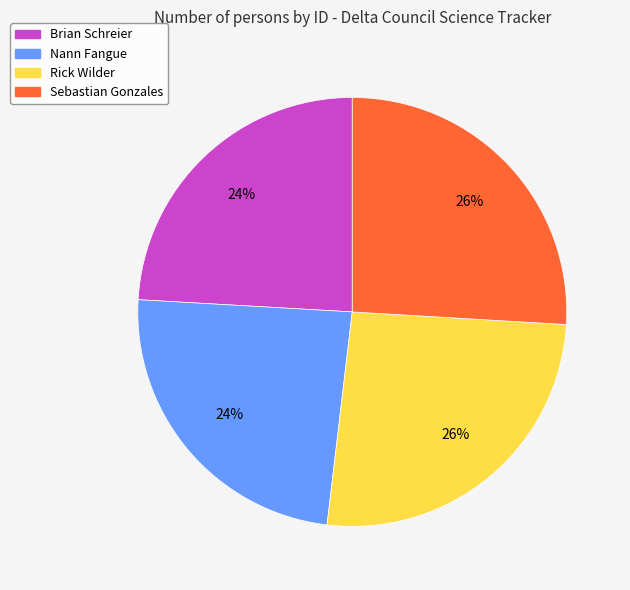

Which has a higher value, Brian Schreier or Rick Wilder?

Rick Wilder